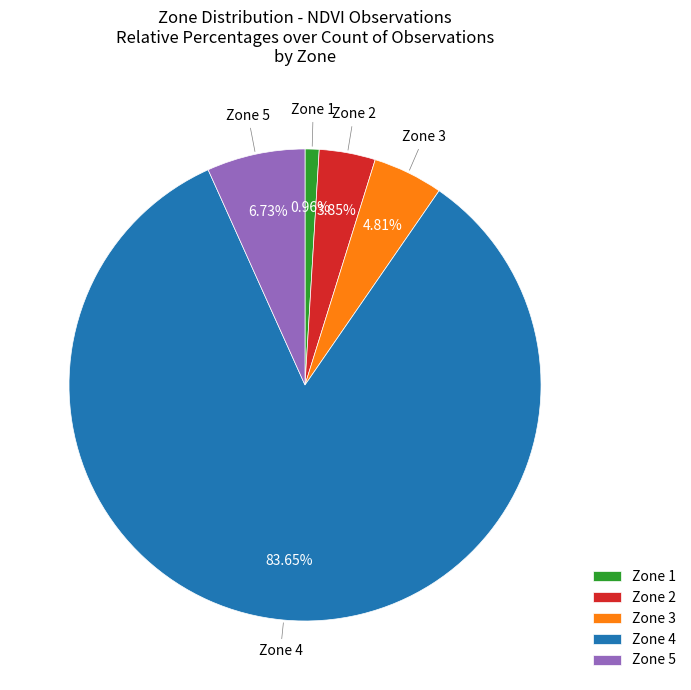

What is the majority slice?

Zone 4